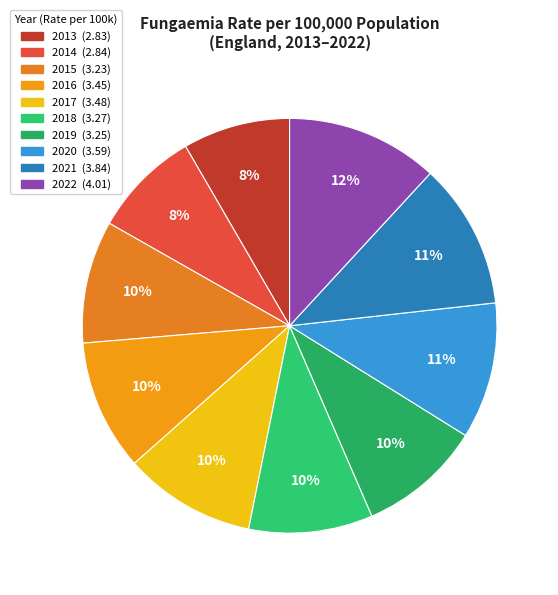

Which slice is the smallest?

2013